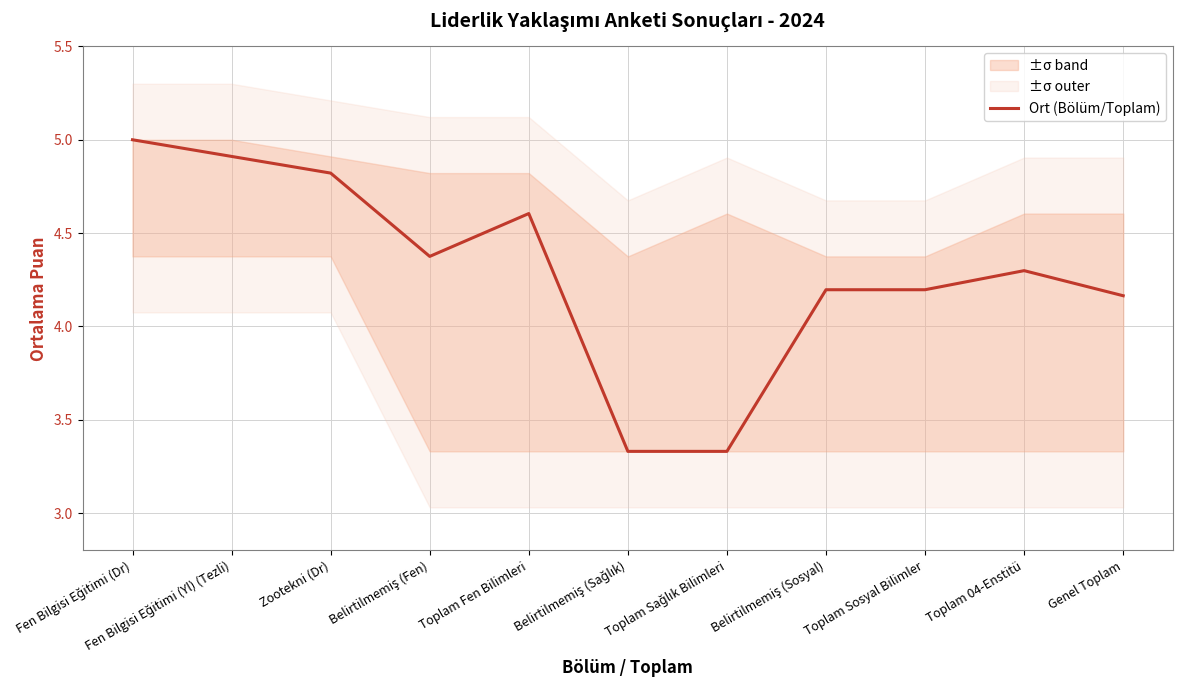

How many interior local valleys (lower than both neighbors) does the data have?

1